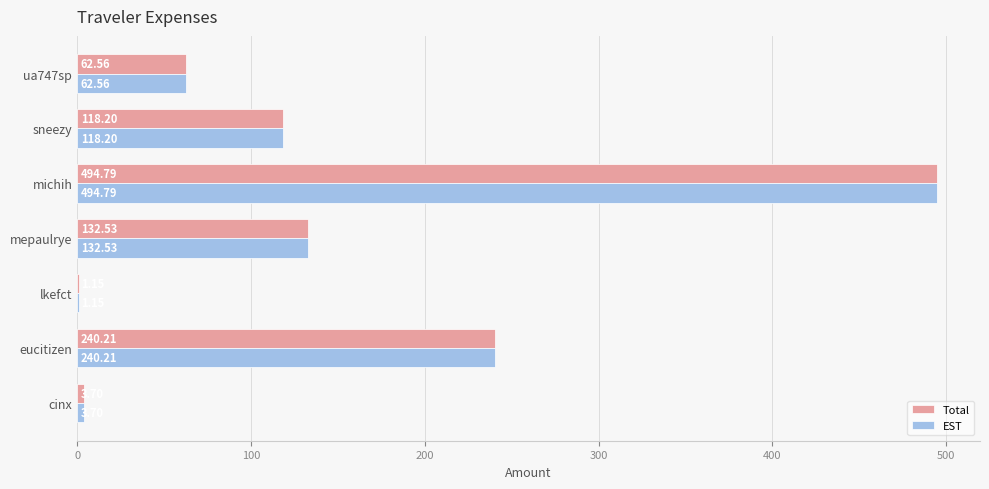

At which category is the sum across all series the highest?

michih